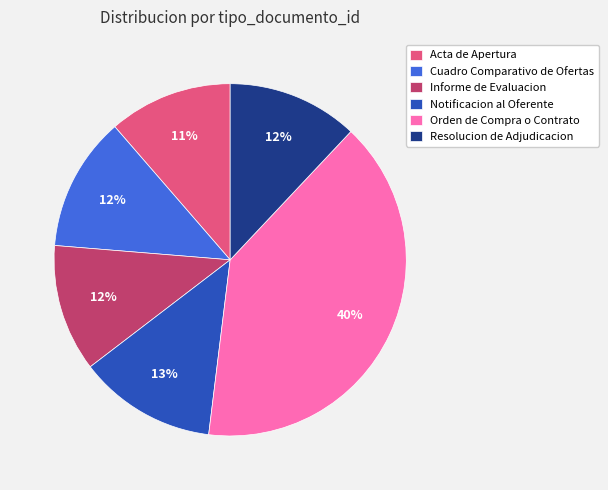

Count the number of slices in the pie.

6